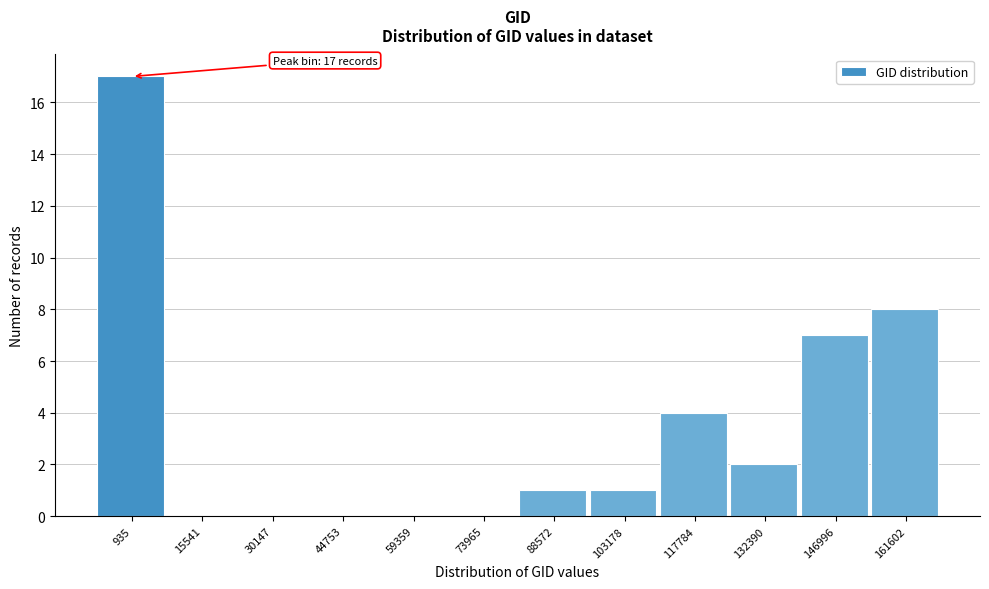

Reading left to right, what are all the values shown in this chart?

935=17	15541=0	30147=0	44753=0	59359=0	73965=0	88572=1	103178=1	117784=4	132390=2	146996=7	161602=8